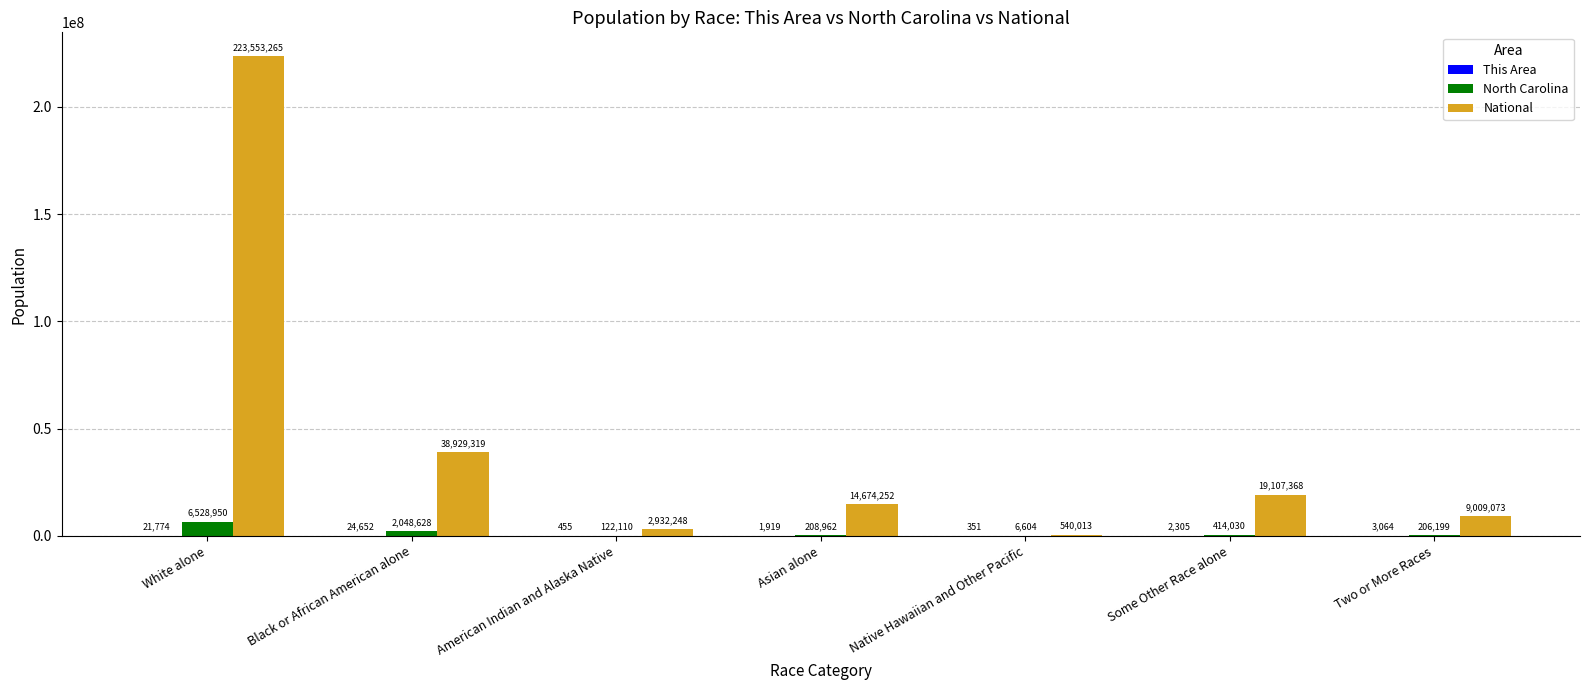

What is the total value across all series at Asian alone?

14885133